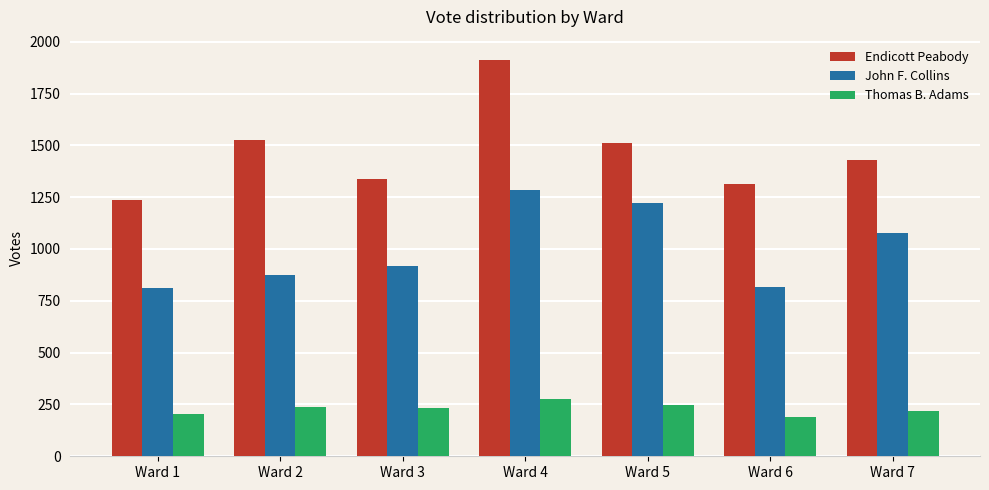

What is the approximate value of Endicott Peabody at Ward 5, to the nearest 50?

1500